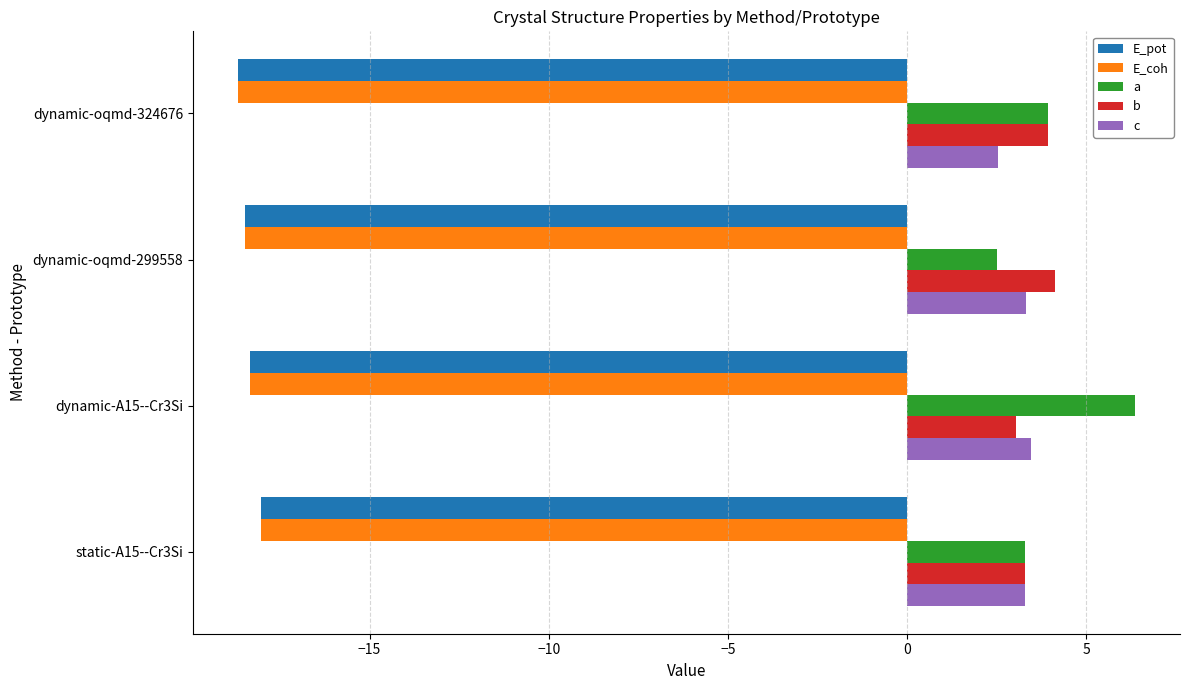

What is the difference between the maximum and second lowest values in the a series?

3.1